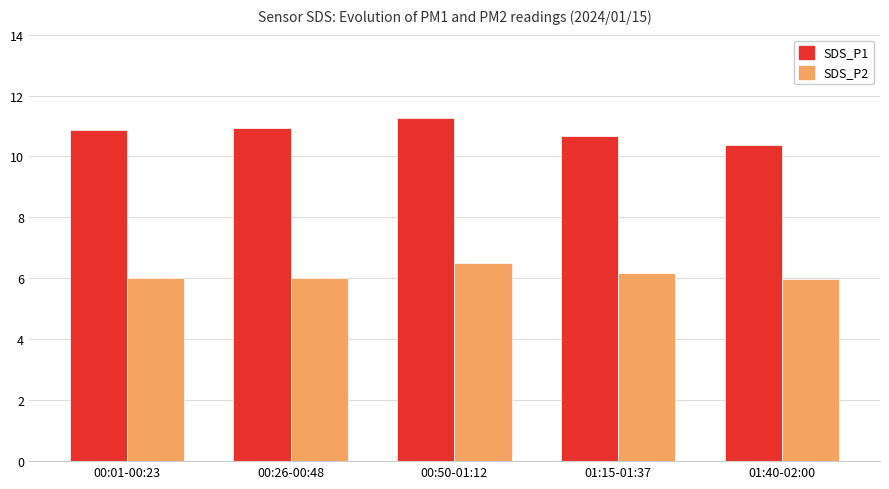

The SDS_P1 series shows 10.7 at 01:15-01:37. True or false?

True